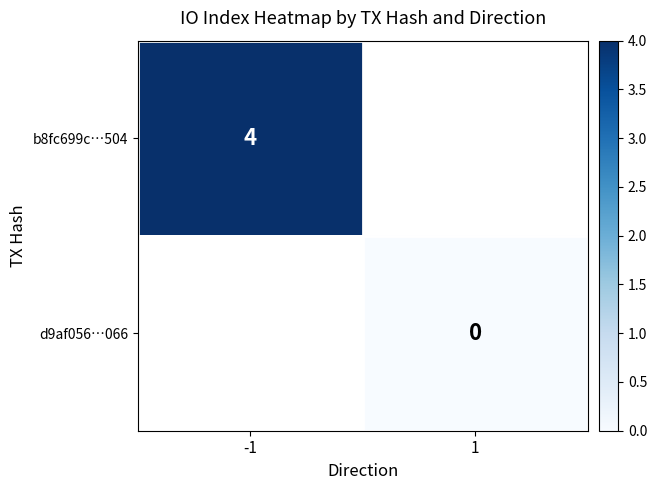

Between 1 and -1, which is larger?

-1